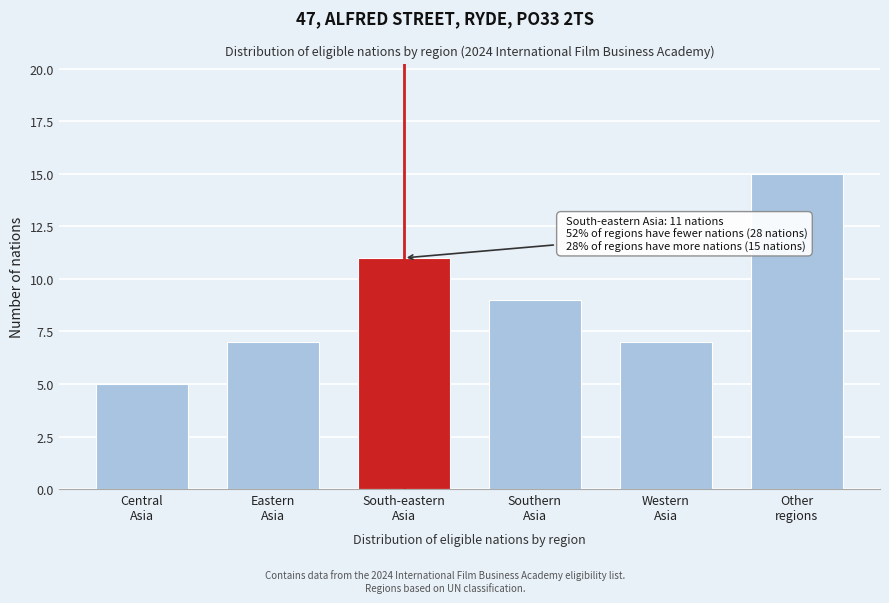

Reading left to right, extract all data points from this chart.

5	7	11	9	7	15